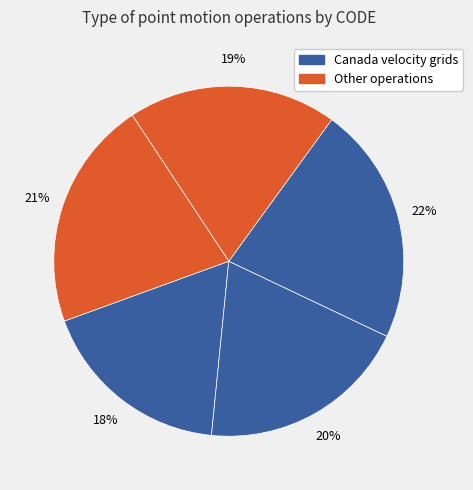

How many segments does this pie chart have?

5